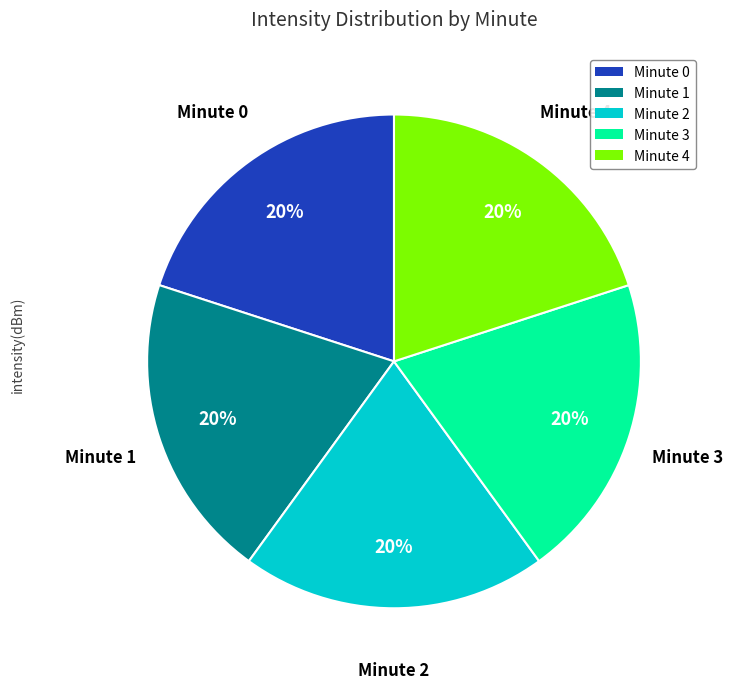

How many segments does this pie chart have?

5